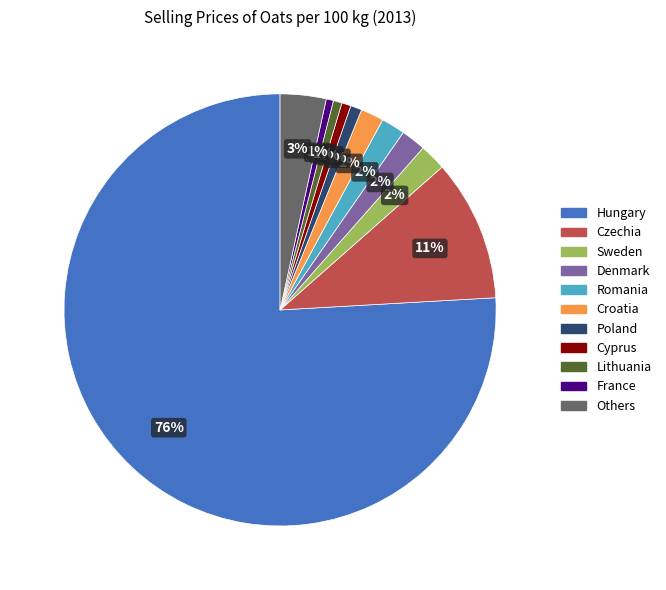

How many segments does this pie chart have?

11